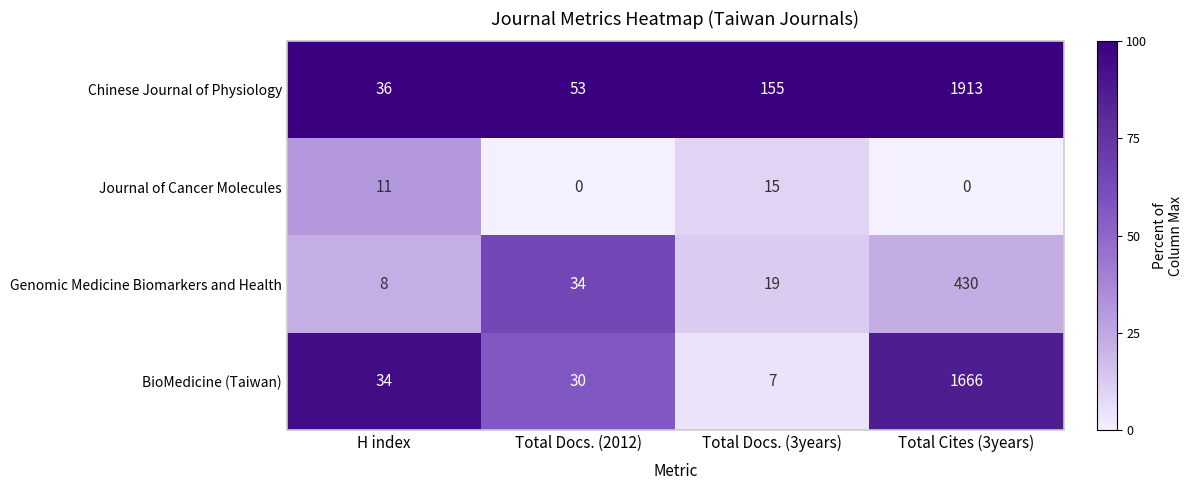

What is the spread (max minus min) of values at Total Docs. (2012)?

53